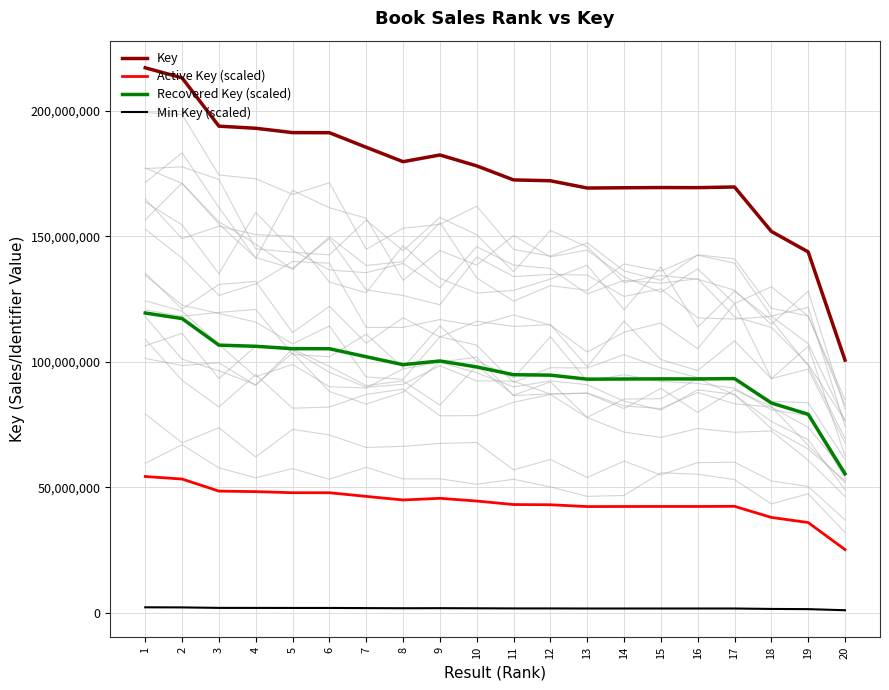

True or false: Recovered Key (scaled) has a value of 160848648.9 at 9.

False